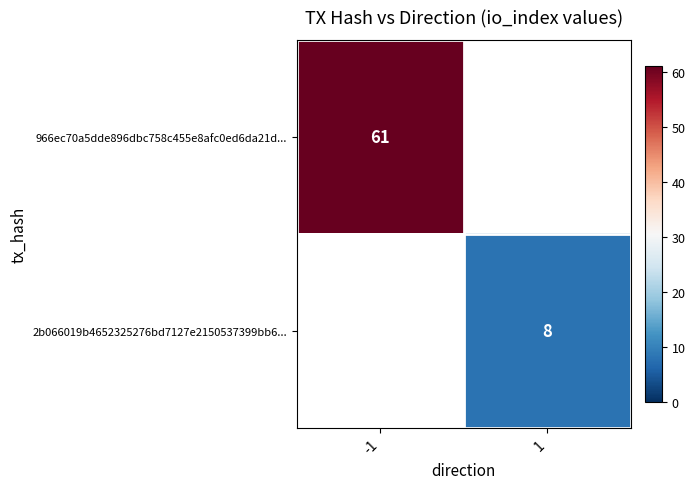

Is it true that 966ec70a5dde896dbc758c455e8afc0ed6da21d... equals 21 at -1?

False